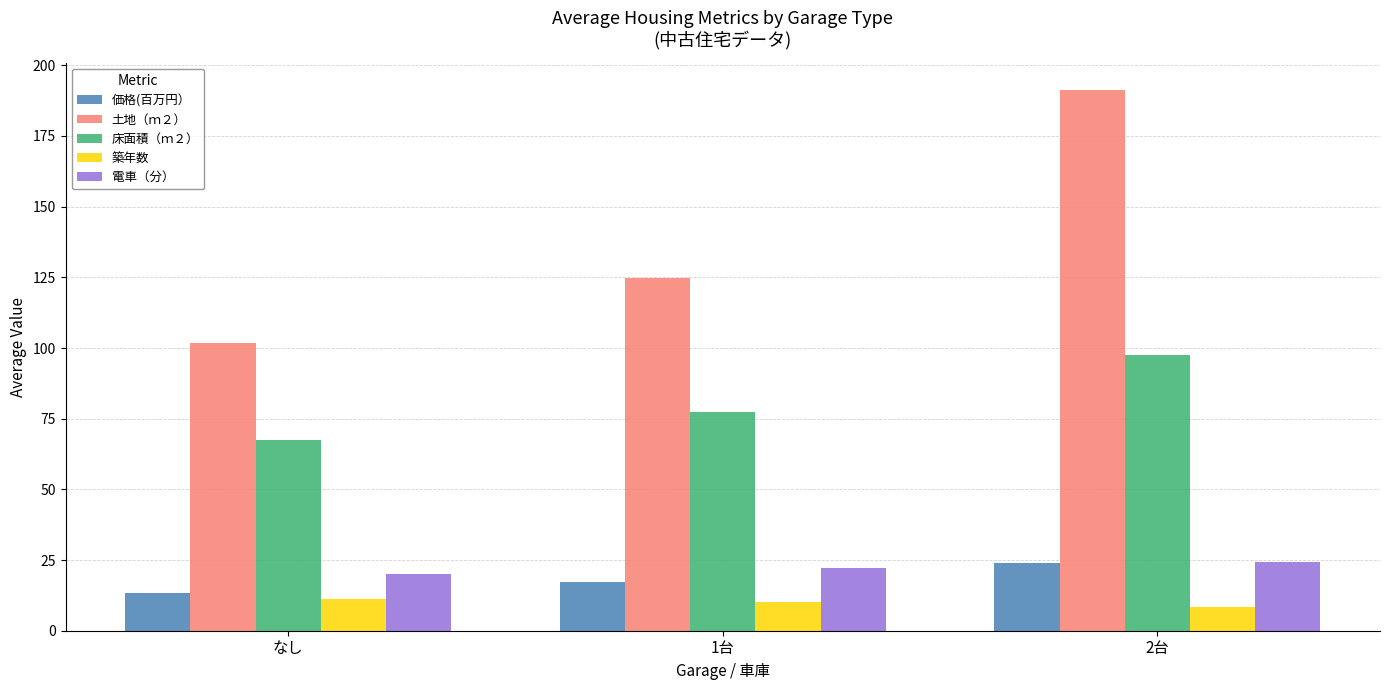

What is the difference between the second highest and minimum values in the 土地（ｍ２） series?

23.0